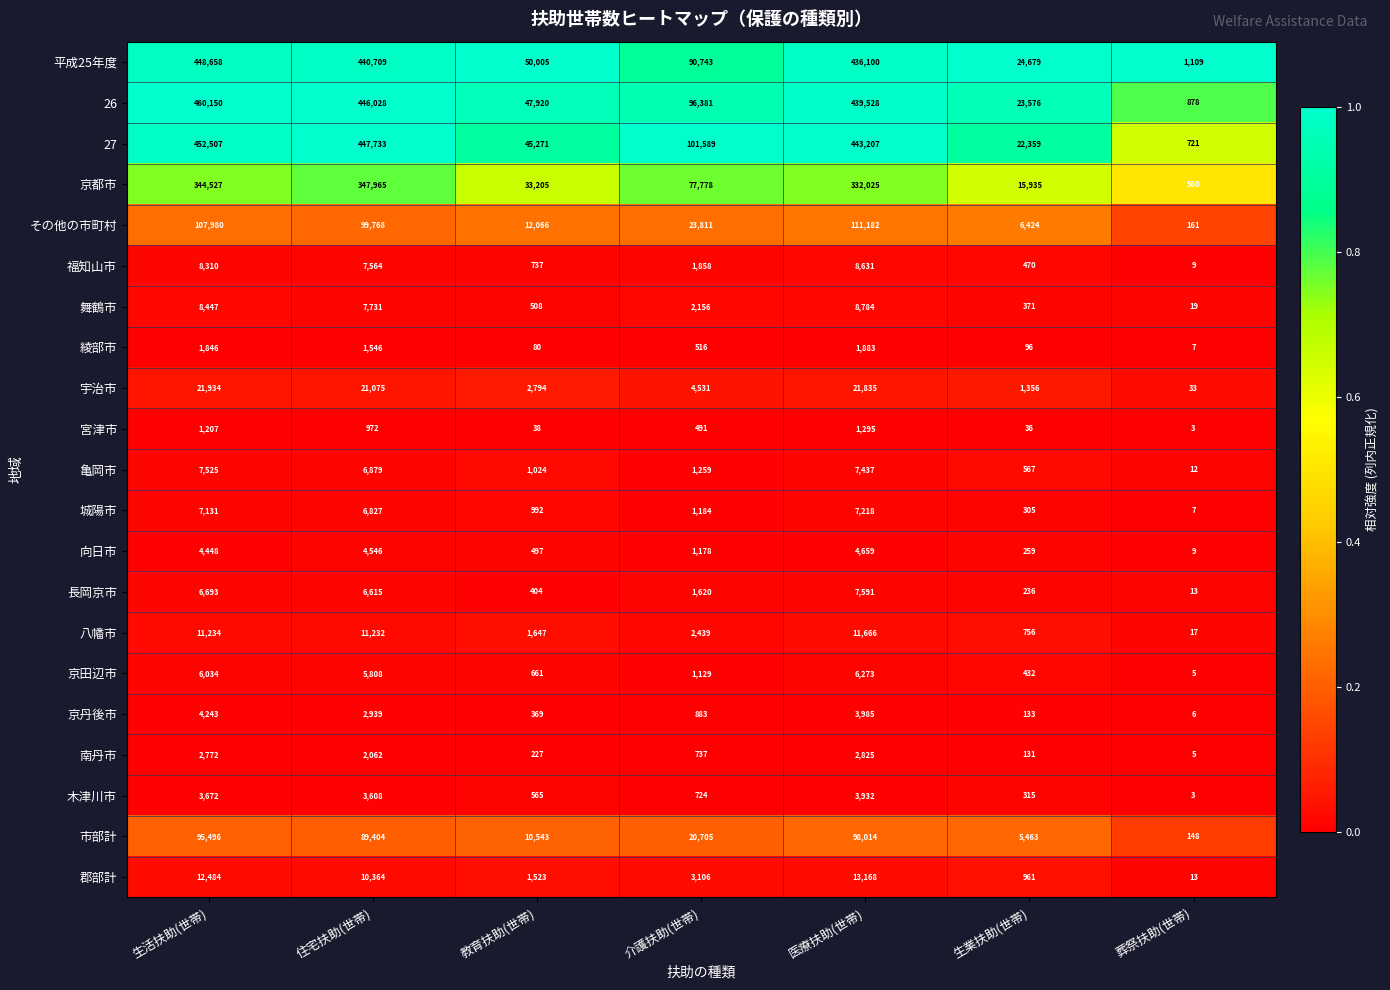

What is the total value across all series at 教育扶助(世帯)?

211076